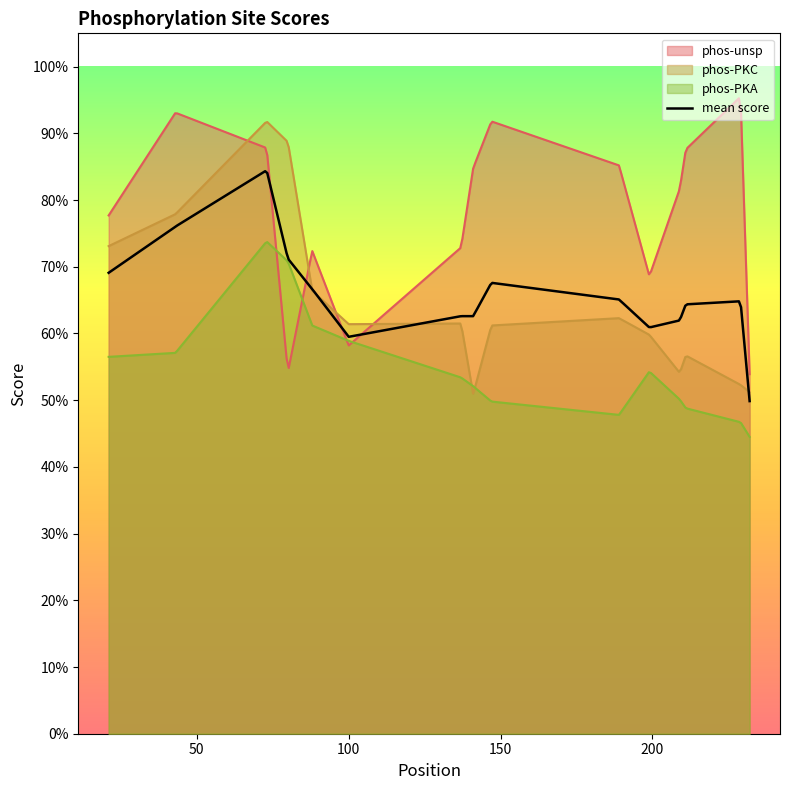

At 88, list the series in order from smallest to largest.

phos-PKA, phos-PKC, phos-unsp